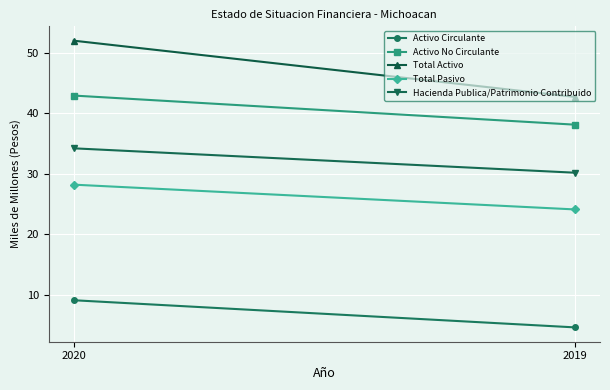

Reading left to right, what are all the values shown in this chart?

Activo Circulante: 2020=9.1	2019=4.6
Activo No Circulante: 2020=42.9	2019=38.1
Total Activo: 2020=52.0	2019=42.7
Total Pasivo: 2020=28.2	2019=24.1
Hacienda Publica/Patrimonio Contribuido: 2020=34.2	2019=30.1